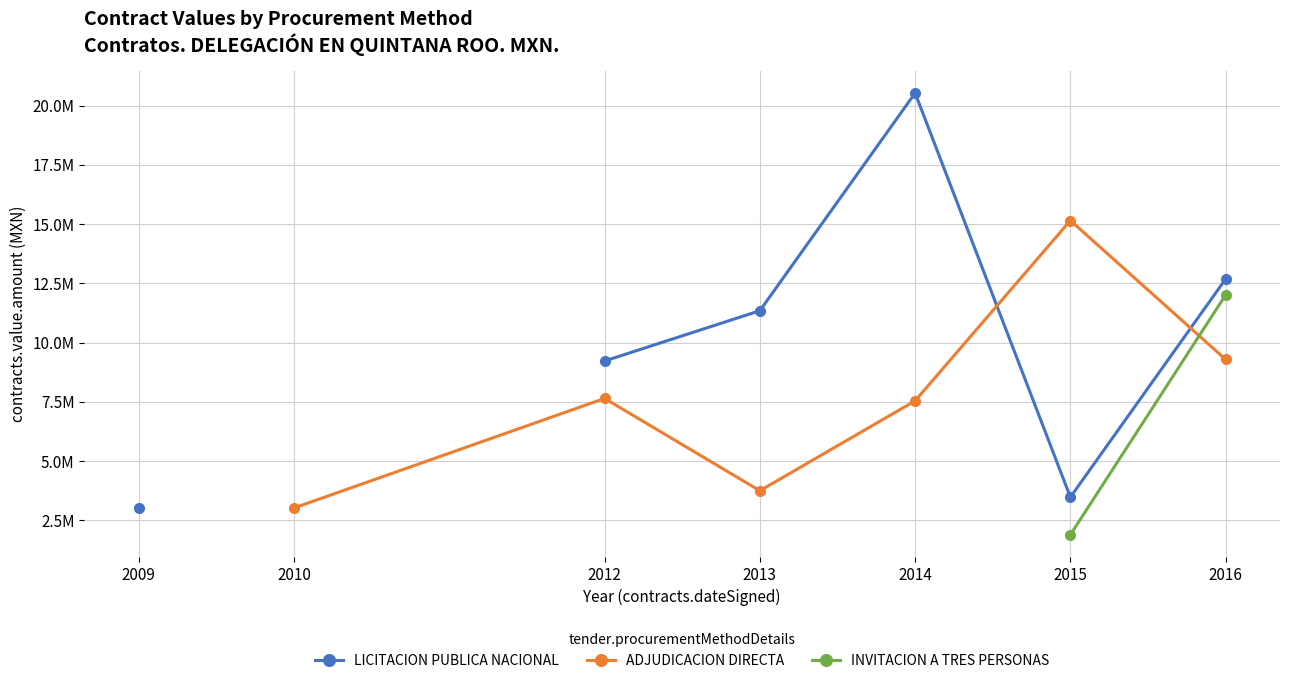

Where does the LICITACION PUBLICA NACIONAL series first go above 9221216?

2013